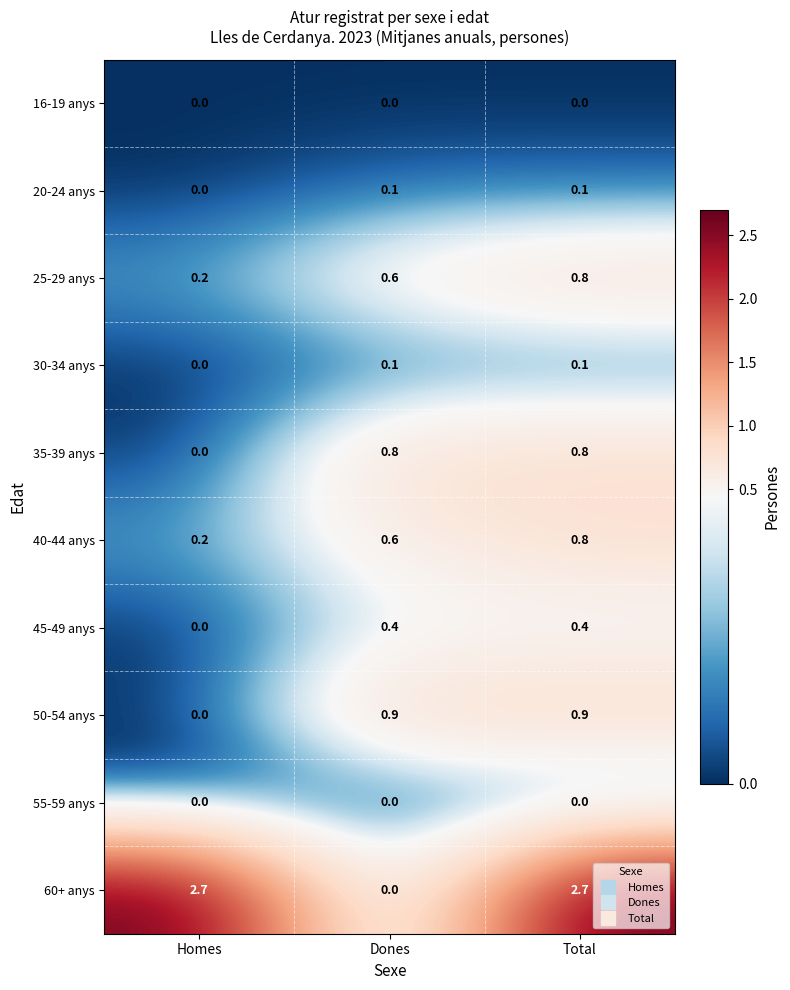

The 55-59 anys series shows 0.0 at Homes. True or false?

True